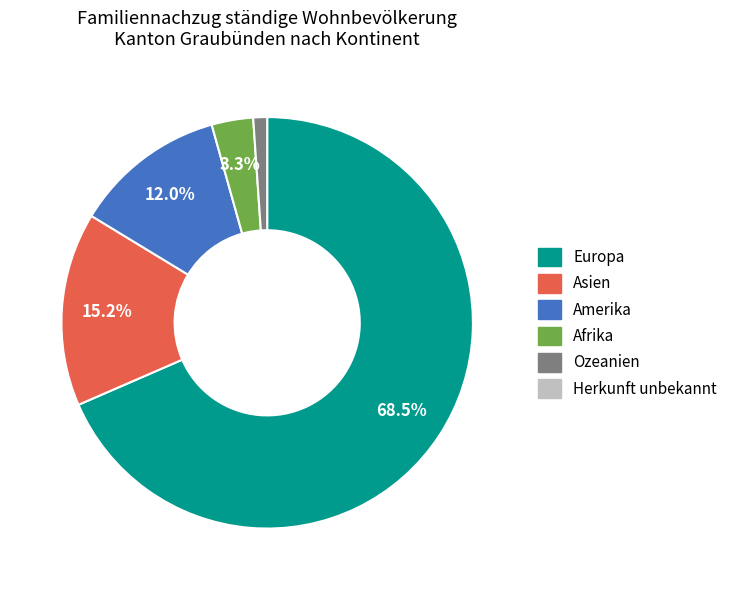

Is there a majority slice in this chart?

Yes